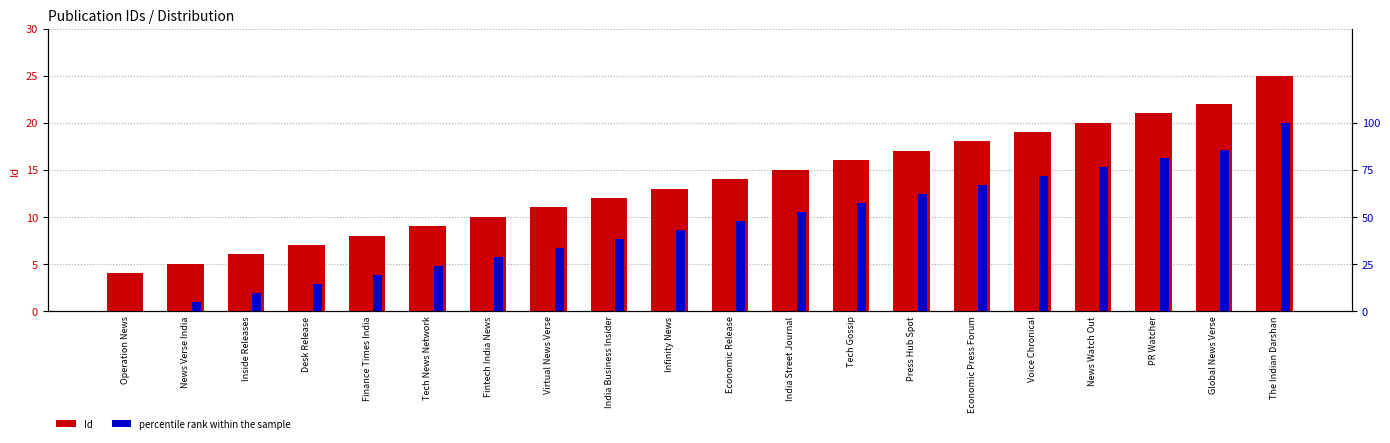

Is it true that Id equals 14.7 at Global News Verse?

False